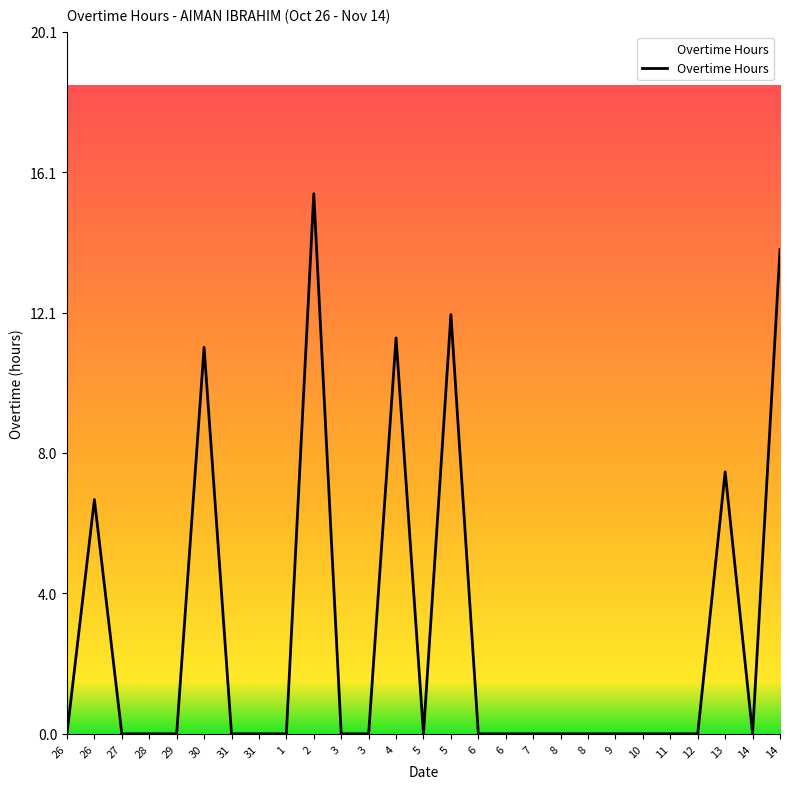

Rank the categories by value from lowest to highest.

26, 27, 28, 29, 31, 31, 1, 3, 3, 5, 6, 6, 7, 8, 8, 9, 10, 11, 12, 14, 26, 13, 30, 4, 5, 14, 2